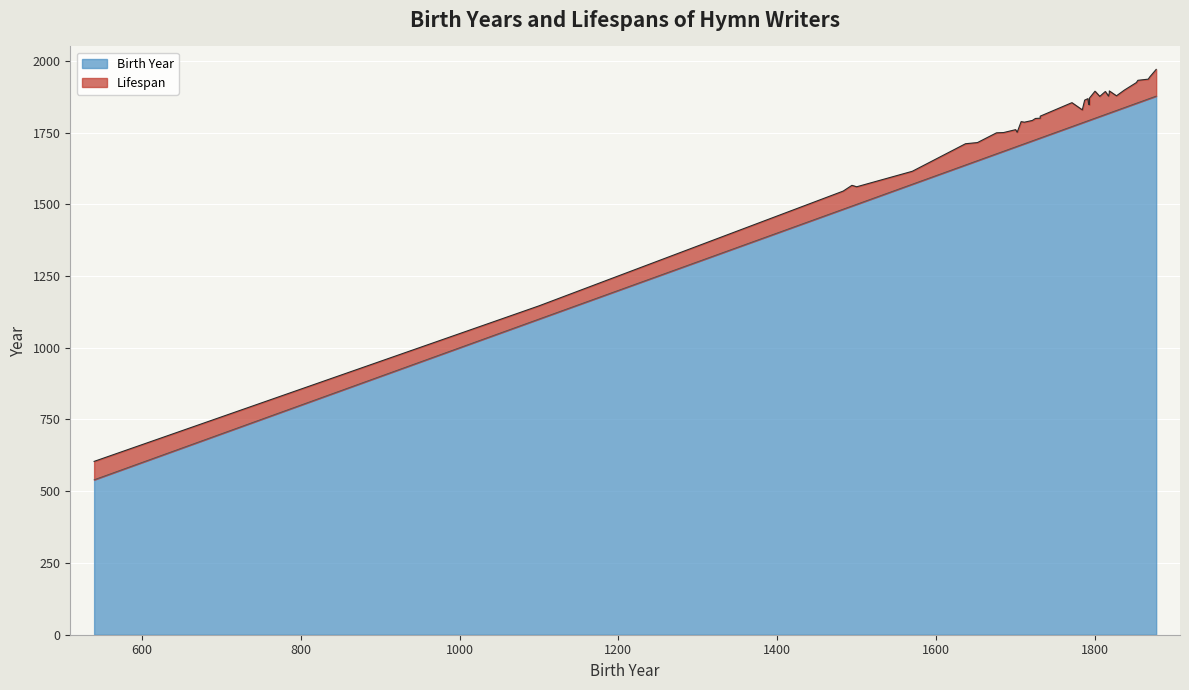

True or false: Lifespan and Birth Year intersect in this chart.

False